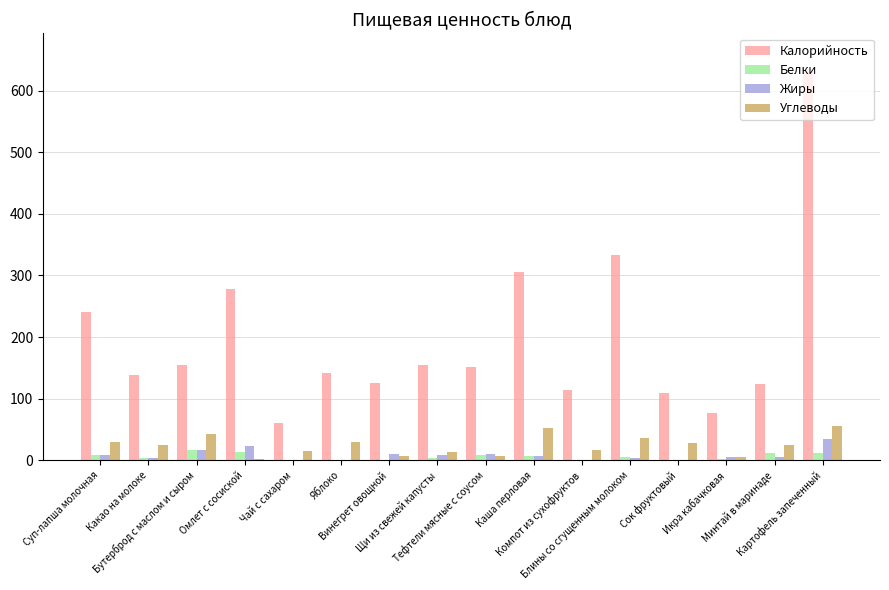

What are all the series names shown in the legend?

Калорийность, Белки, Жиры, Углеводы